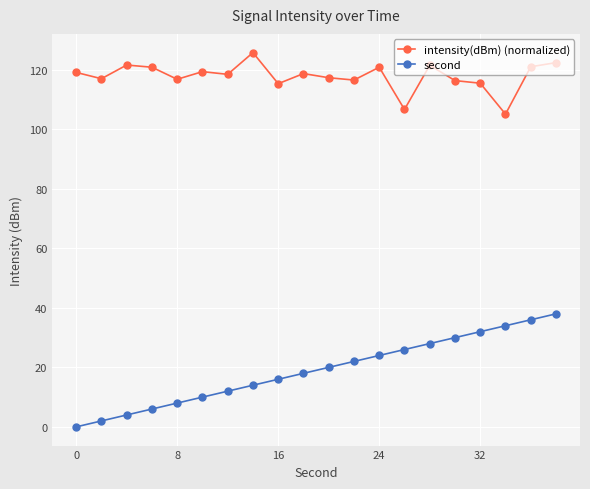

True or false: second and intensity(dBm) (normalized) intersect in this chart.

False